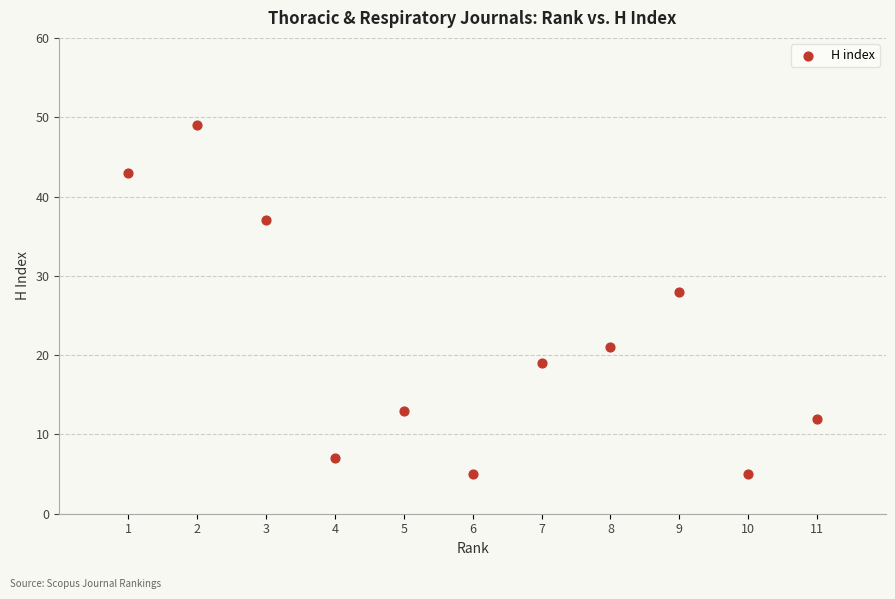

What Y value in the scatter plot is closest to 27?

28